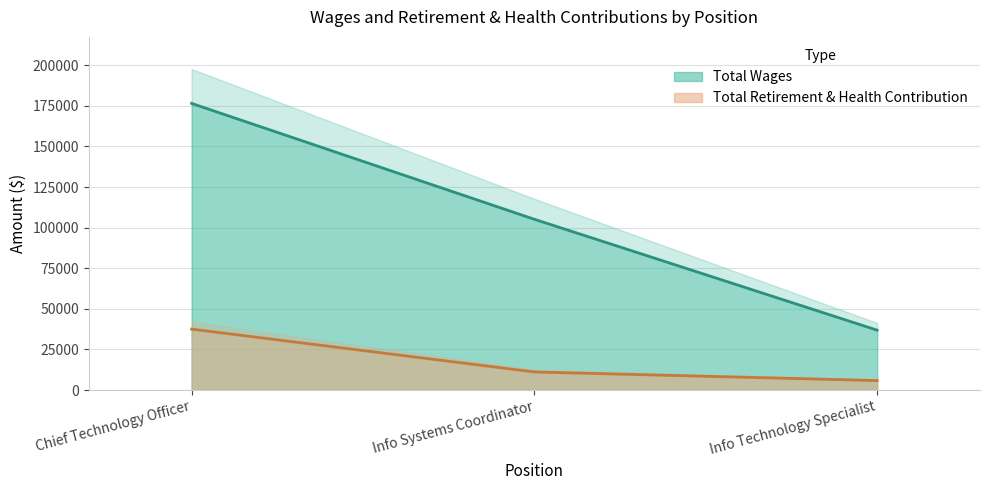

Which series has the widest spread of values?

Total Wages